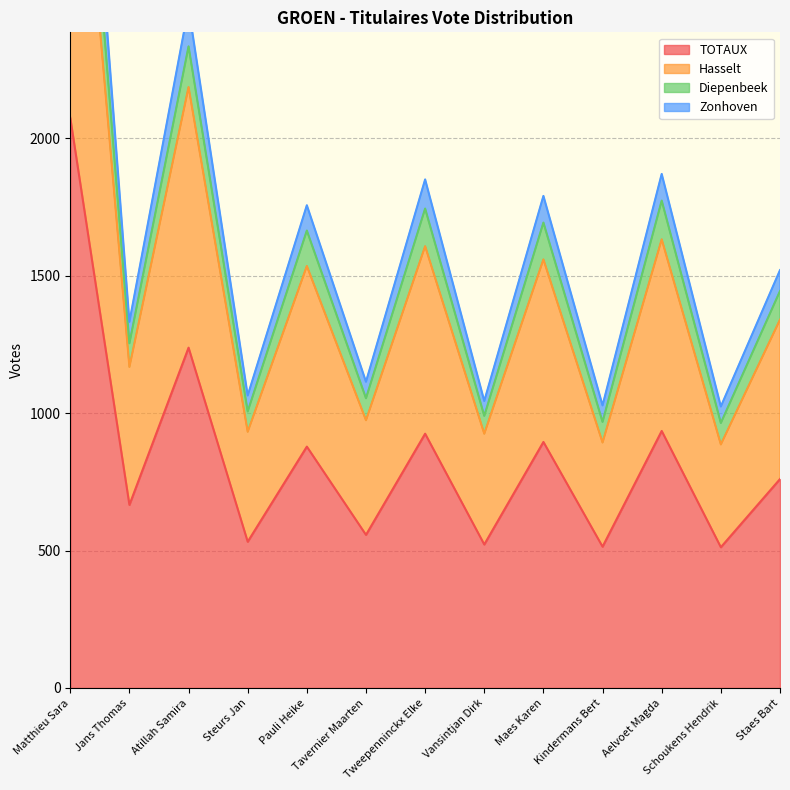

Is the value of Hasselt at Pauli Heike greater than the value of Diepenbeek at Matthieu Sara?

No